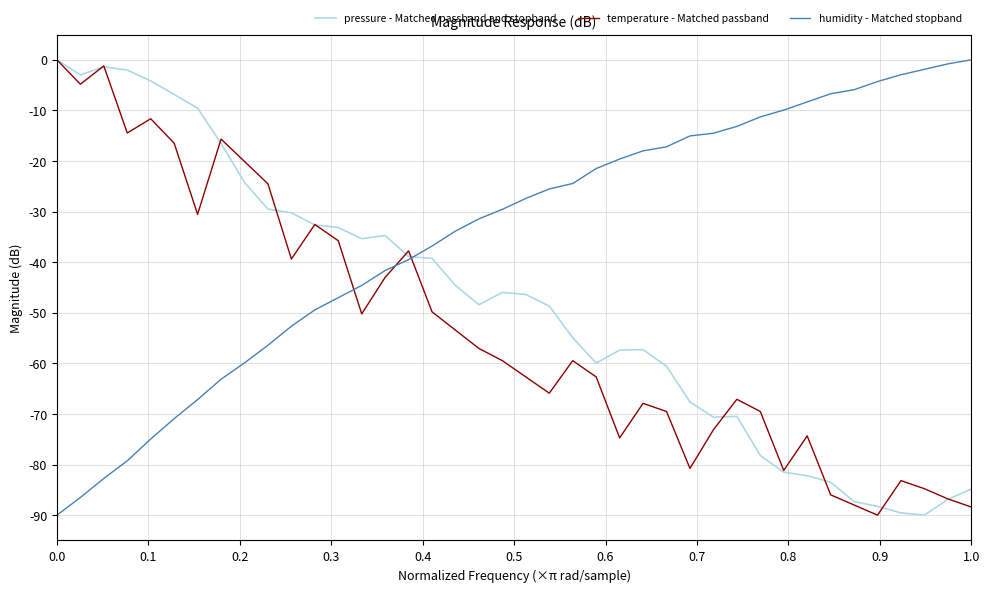

After their last crossing, which series has the higher values: humidity - Matched stopband or temperature - Matched passband?

humidity - Matched stopband